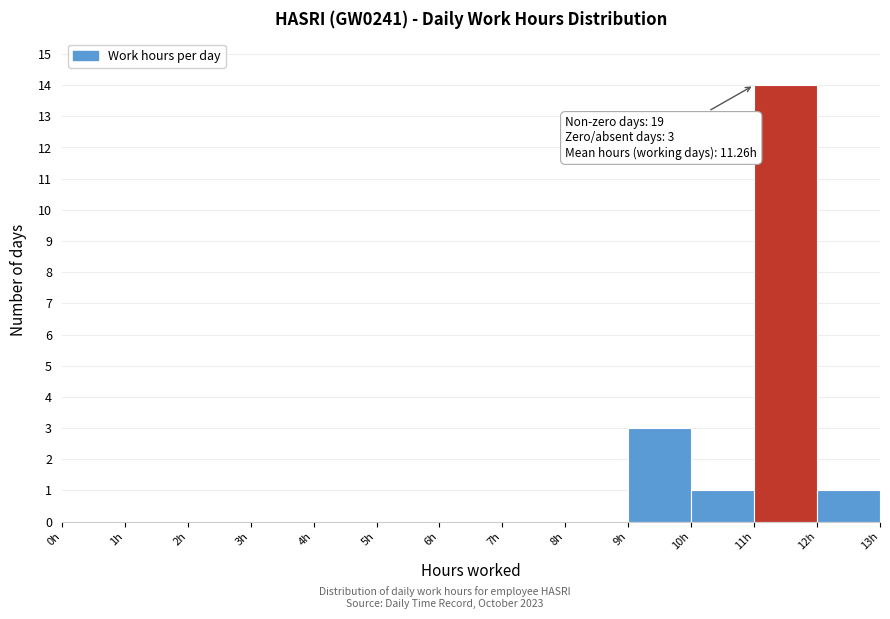

Which range on the x-axis has the tallest bar?

11 to 12